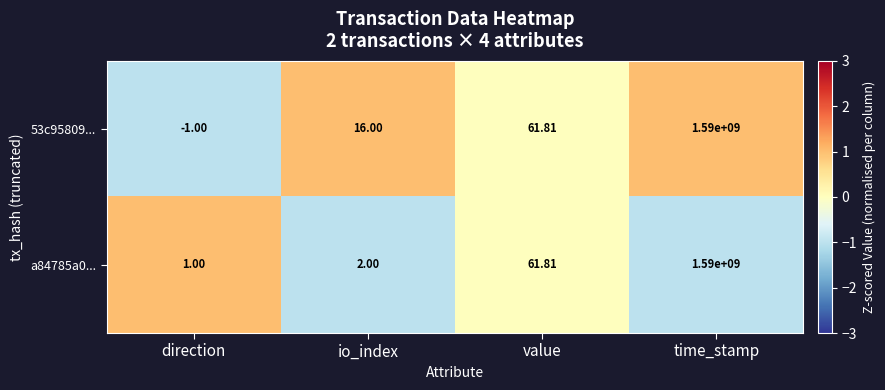

At which category is the sum across all series the highest?

time_stamp